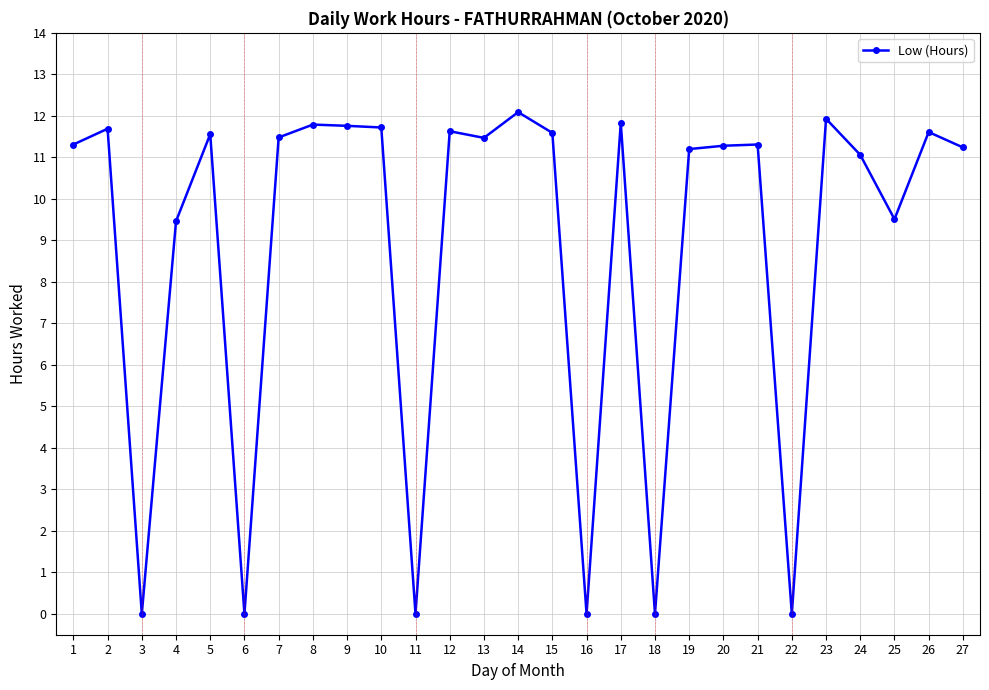

What is the sum of all values?

238.5